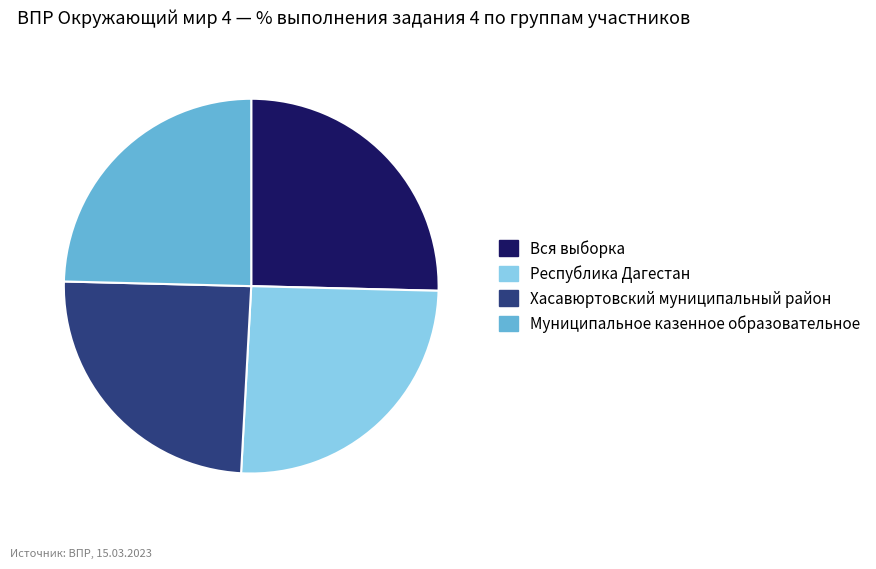

Is there any slice that represents more than half of the pie?

No